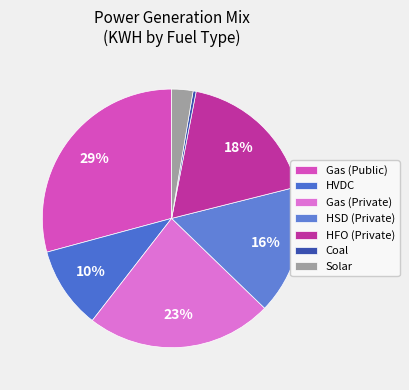

The Solar slice represents 3% of the pie. True or false?

True